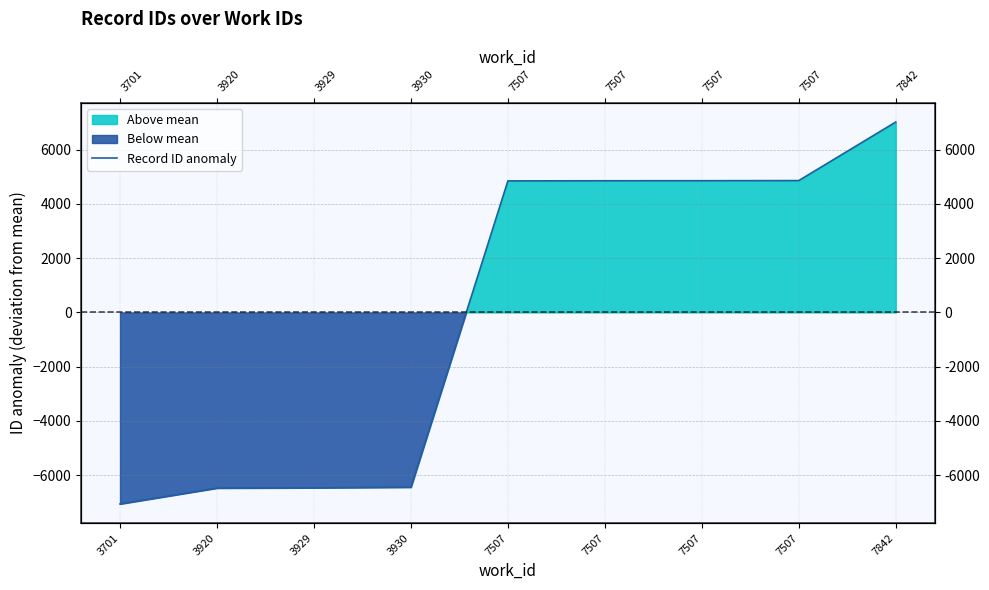

Where is the data nearest to the value -20?

7507